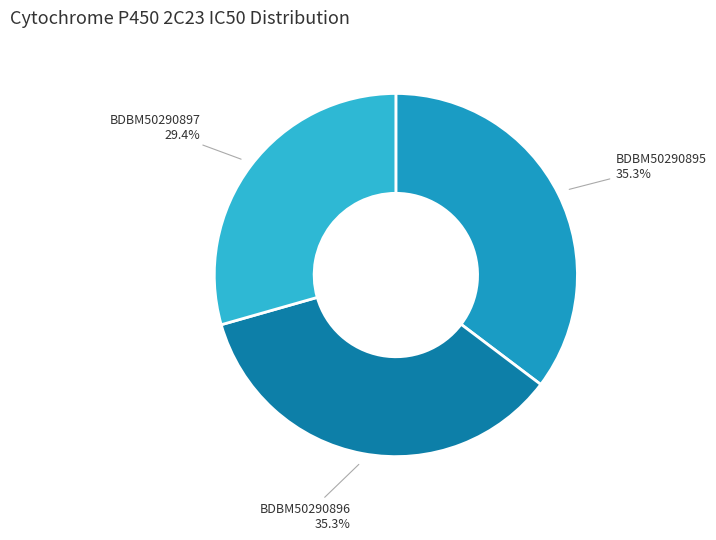

What is the ratio of the value at BDBM50290896 to the value at BDBM50290897?

1.2